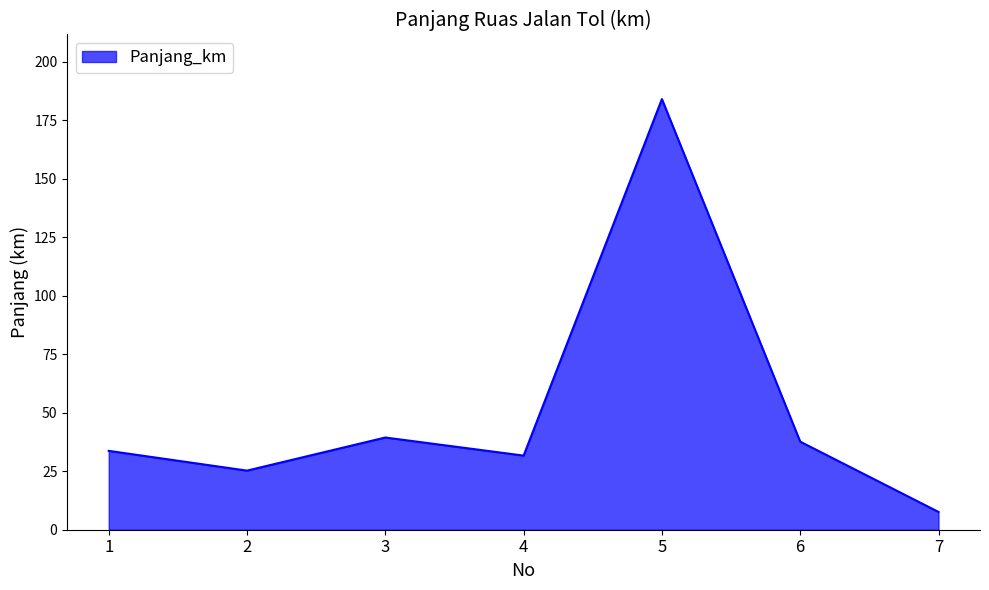

At which category does the data reach its first local valley?

2